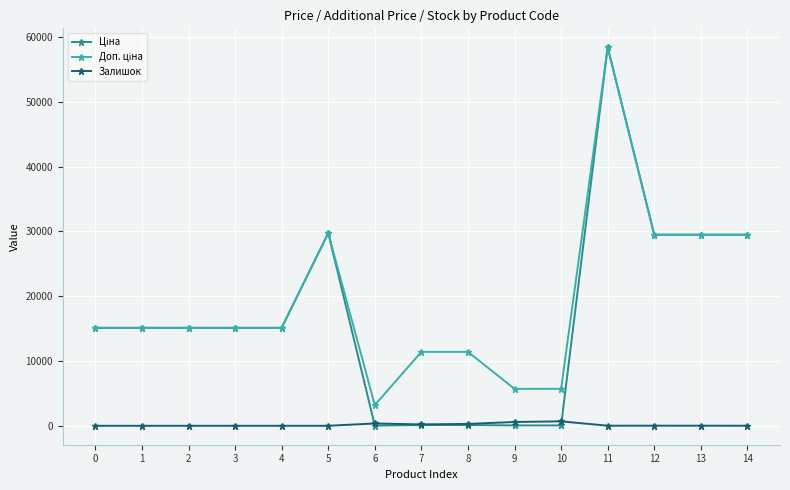

Does the chart have visible grid lines?

Yes